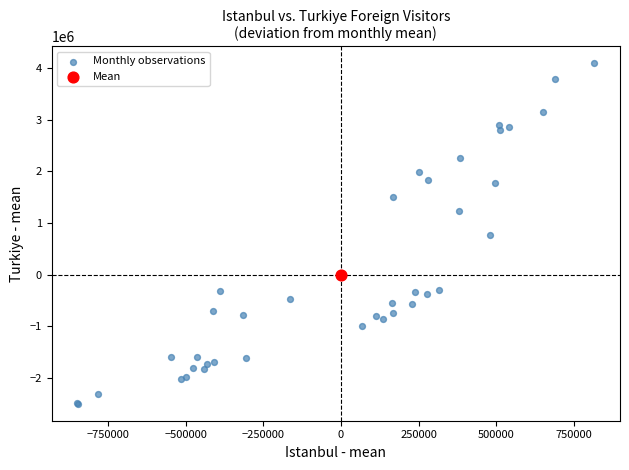

What are all the series names shown in the legend?

Monthly observations, Mean